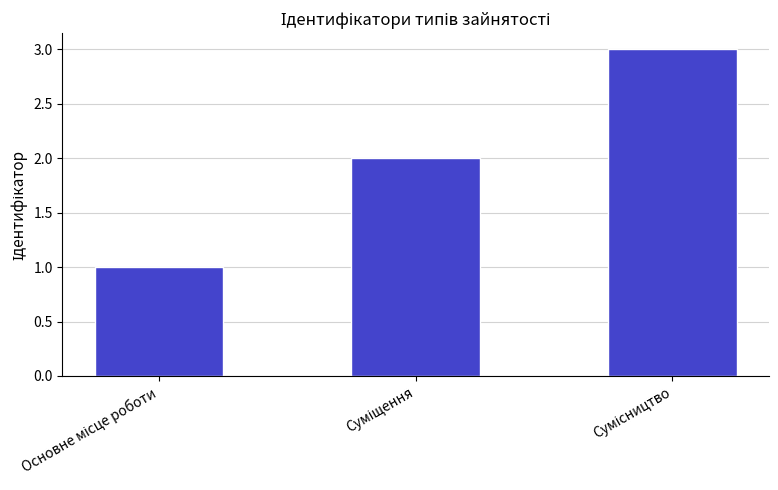

How many values are between 1 and 3?

3